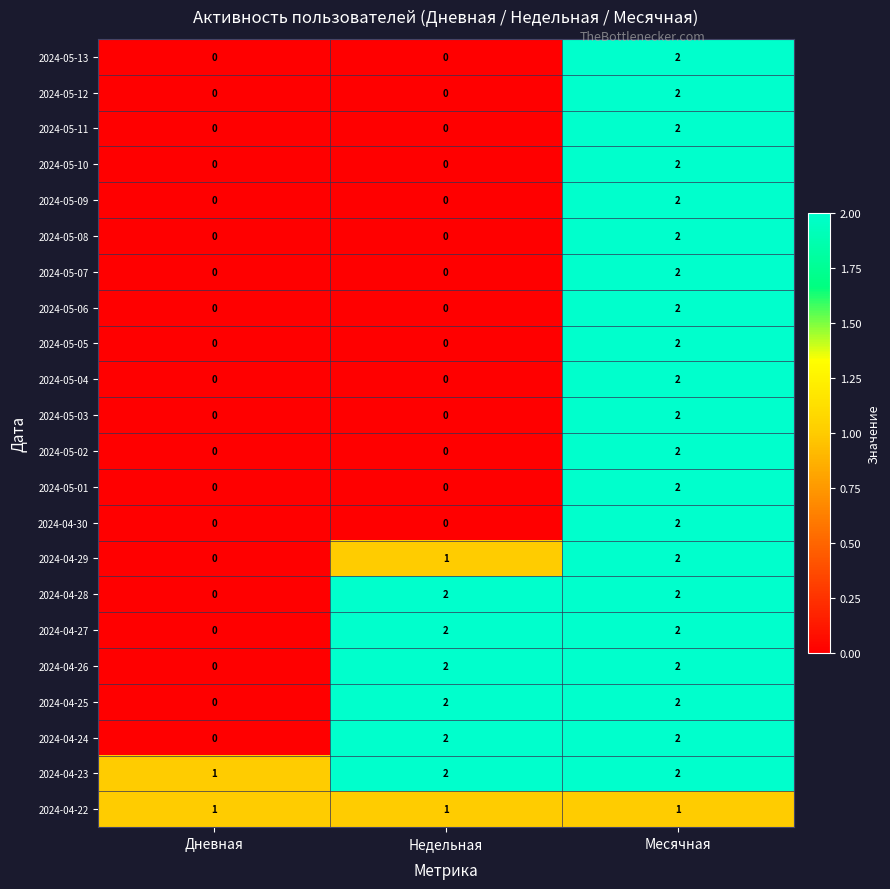

True or false: 2024-05-04 has a value of 2 at Месячная.

True